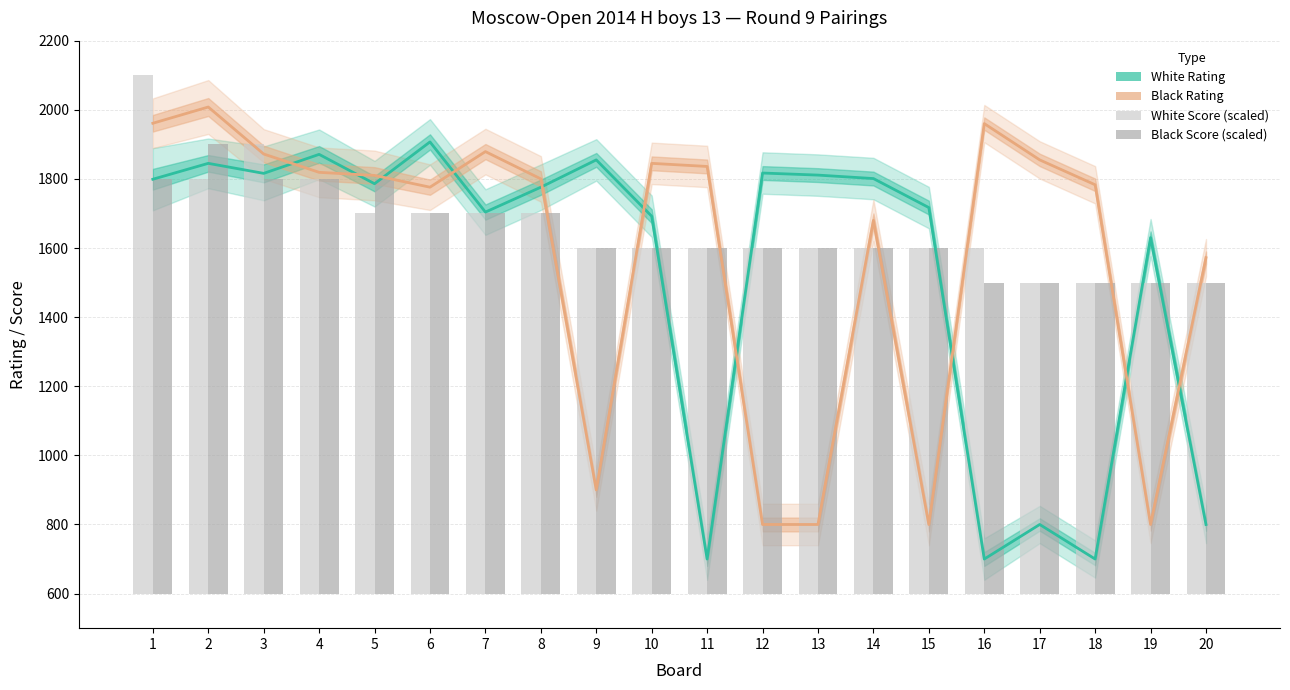

What is the difference between the maximum and second lowest values in the Black Rating series?

1208